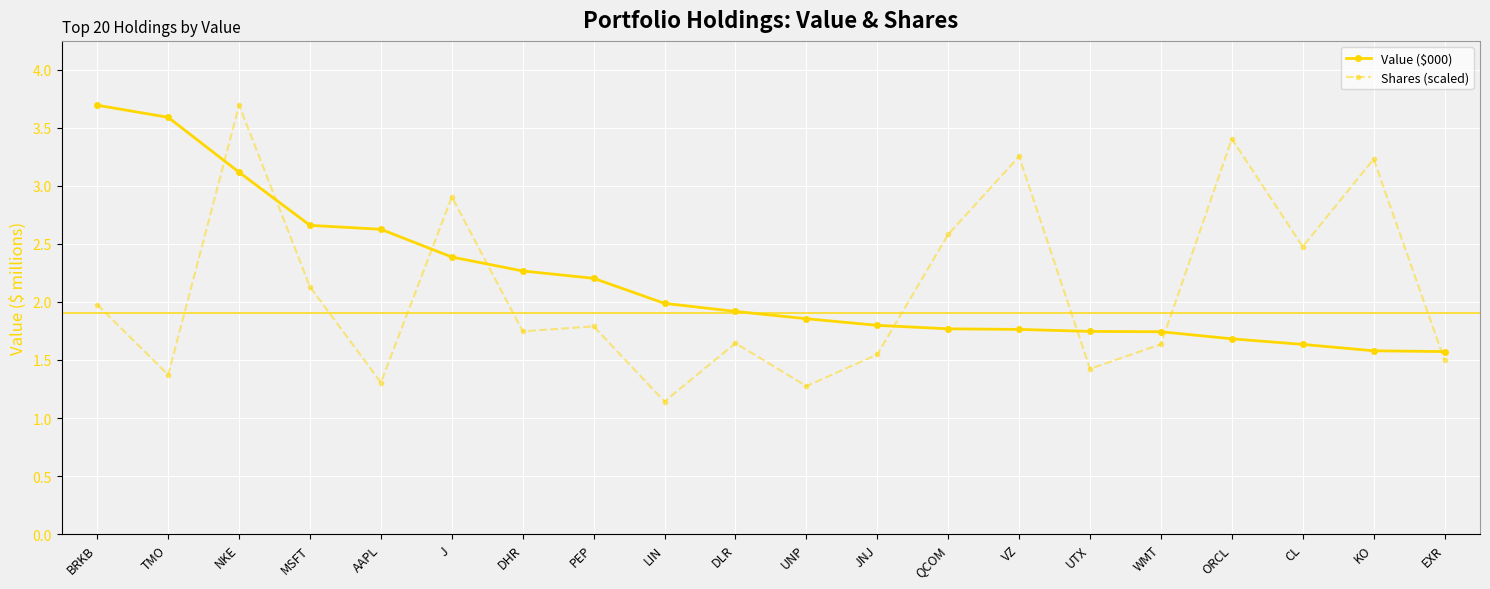

Where is Shares (scaled) nearest to the value 2?

BRKB